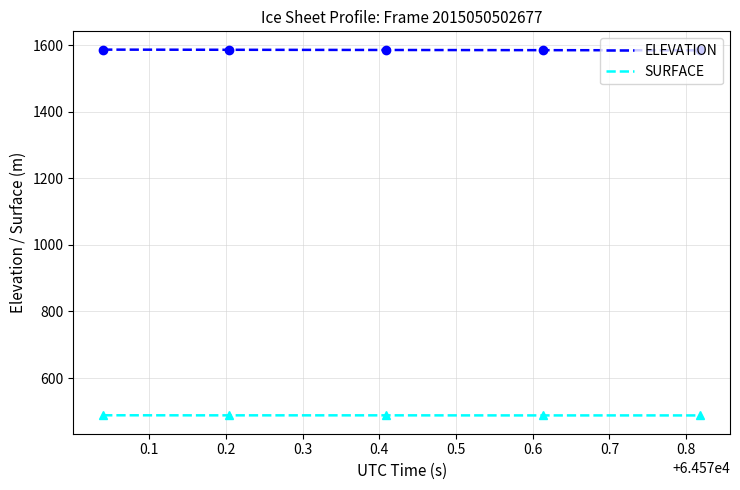

Which series has the widest spread of values?

ELEVATION